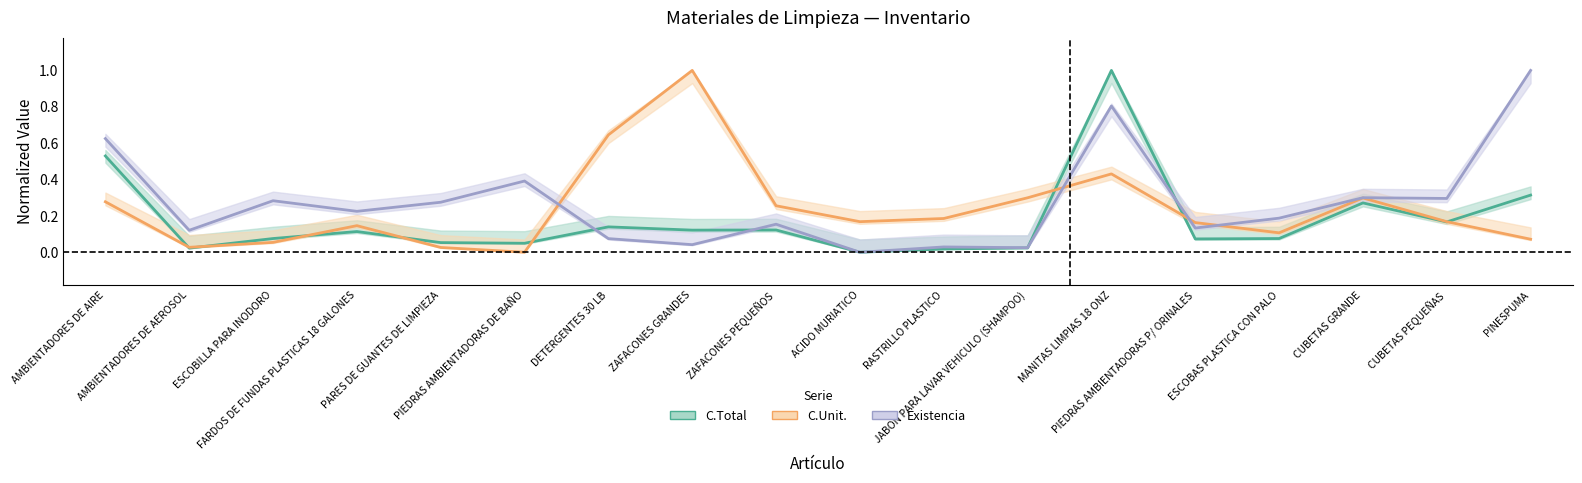

Where is the first local maximum for C.Unit. (norm)?

FARDOS DE FUNDAS PLASTICAS 18 GALONES